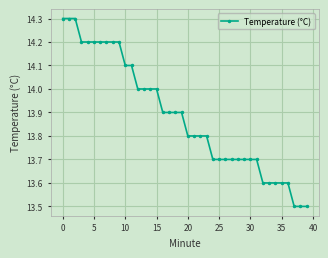

What is the difference between the second highest and second lowest values?

0.8